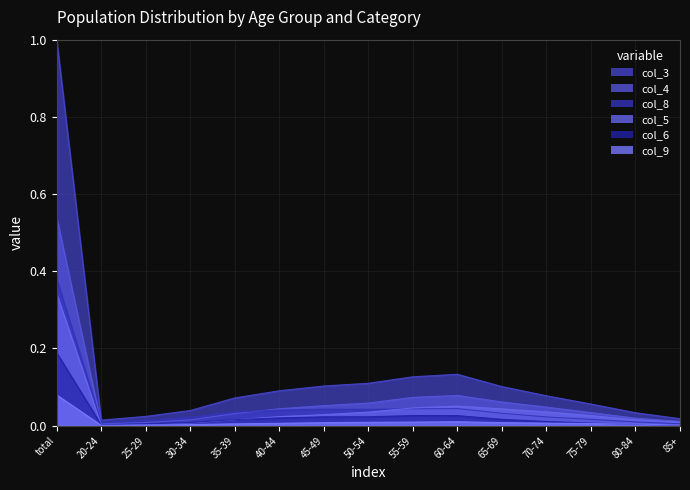

At which label does col_3 reach its peak?

total